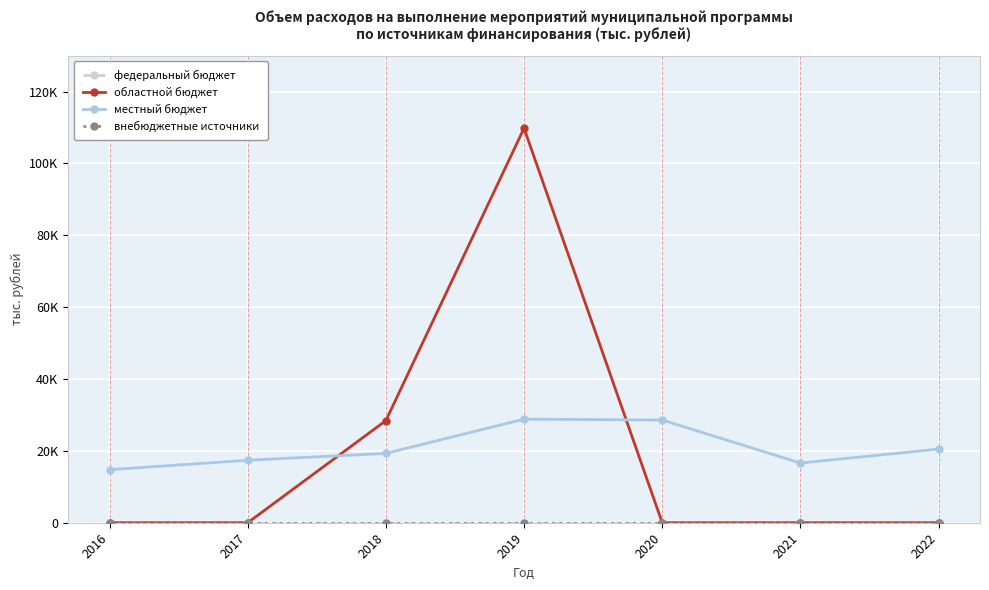

At which category is the sum across all series the highest?

2019